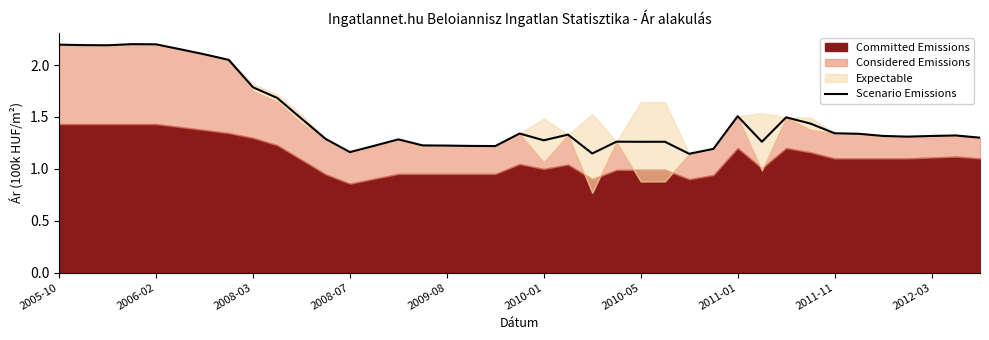

What is the label of the 39th point from the right?

2005-10